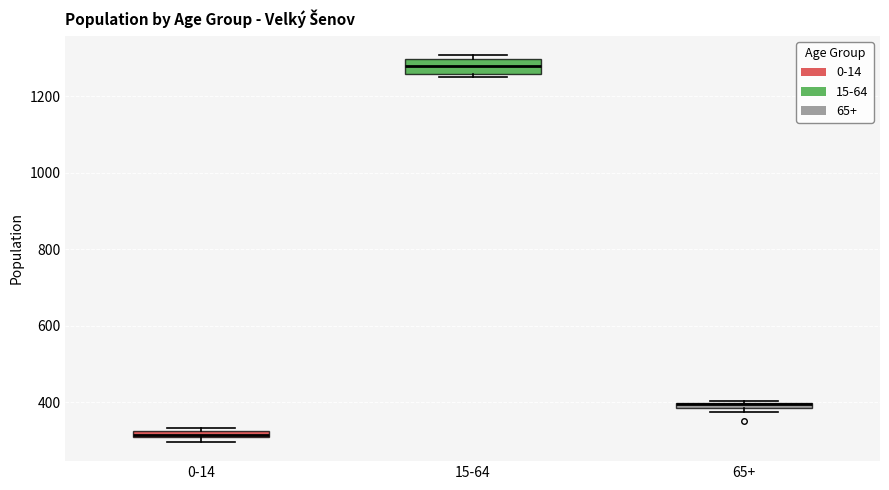

Where is the upper edge of the box for 65+ on the y-axis? The values are not printed on the chart, so give them approximately, as read against the axis.

400